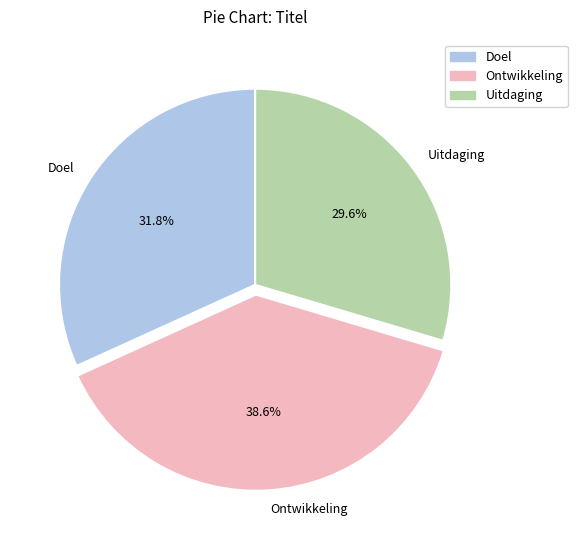

Which category has the smallest portion of the pie?

Uitdaging